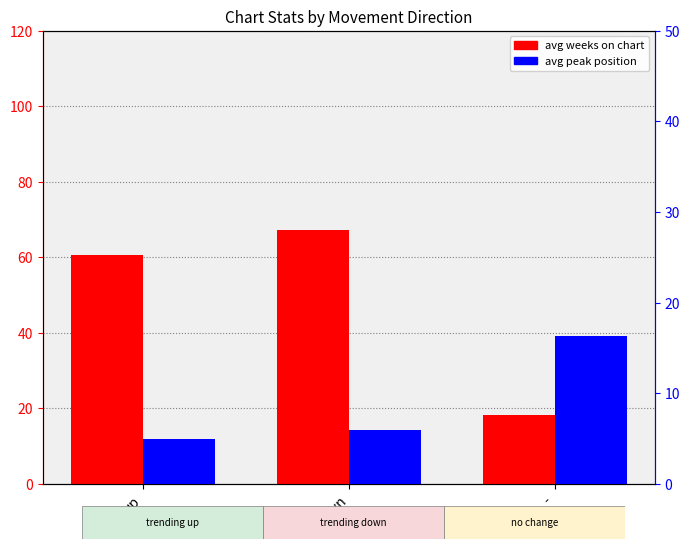

What is the total value across all series at -?

34.7